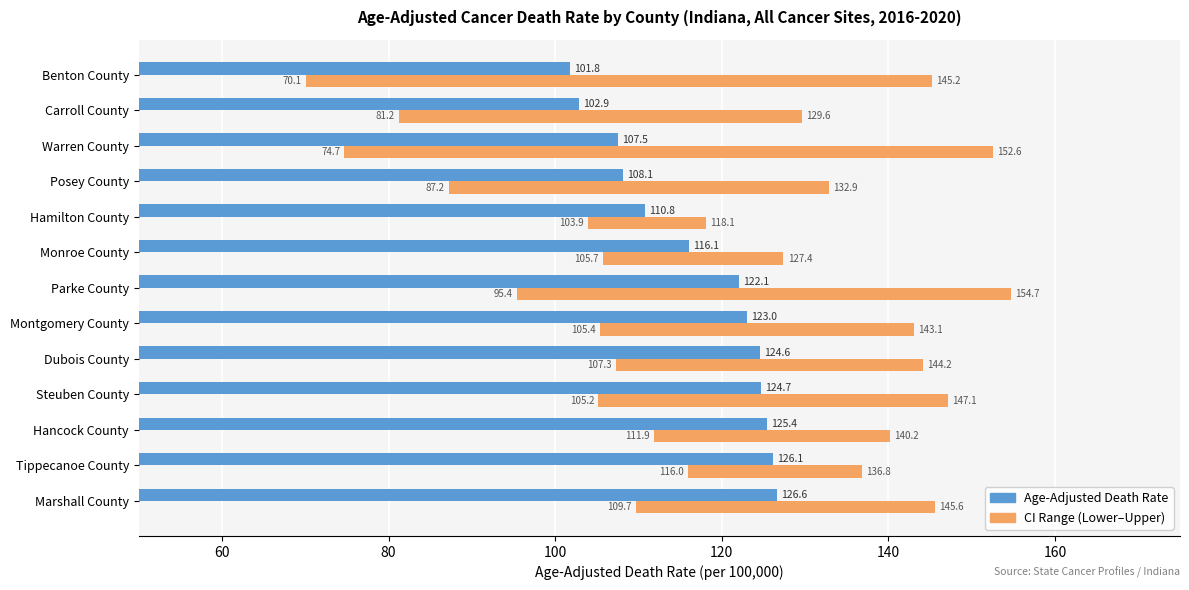

What is the value of the CI Range (Lower–Upper) bar at the 2nd from the left?

48.4